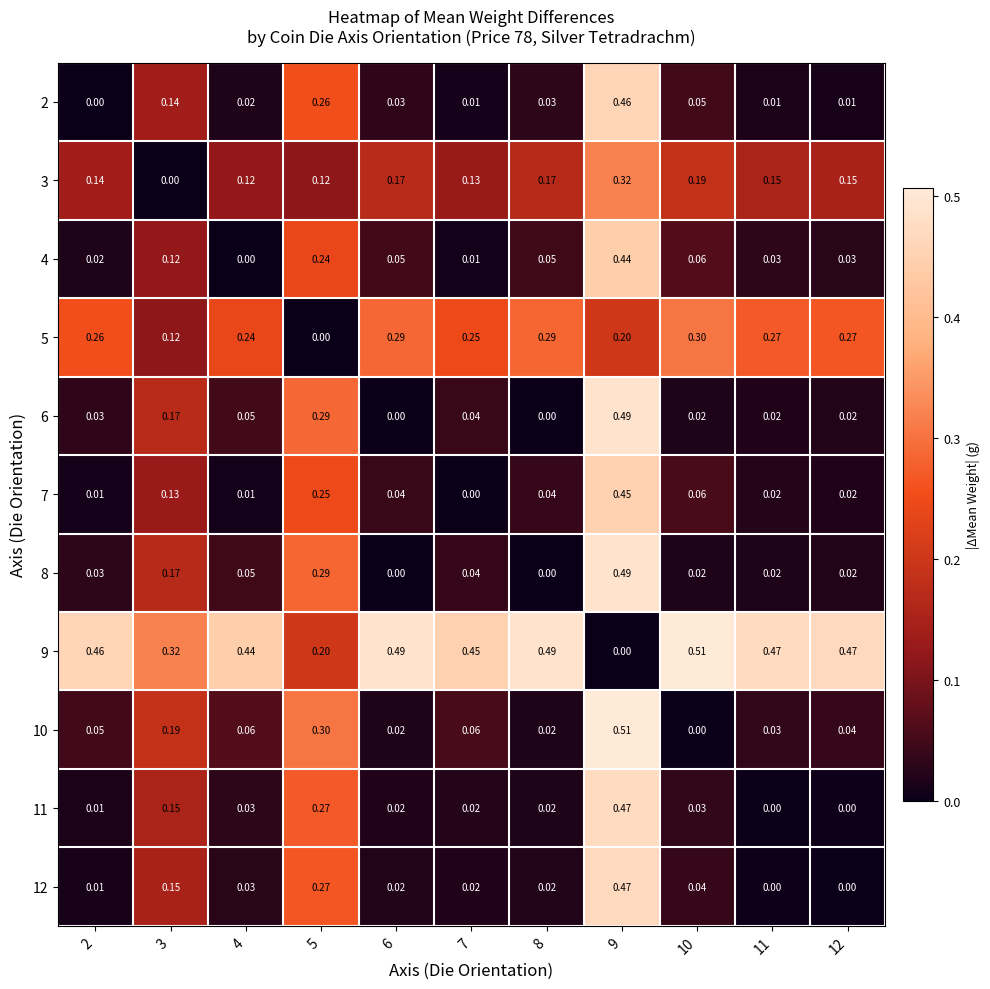

At which category is the sum across all series the highest?

9